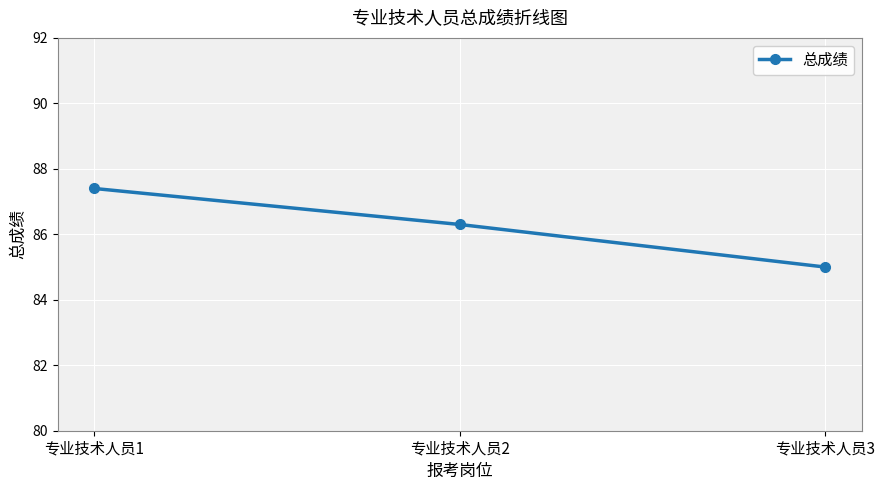

How many categories are shown in the chart?

3